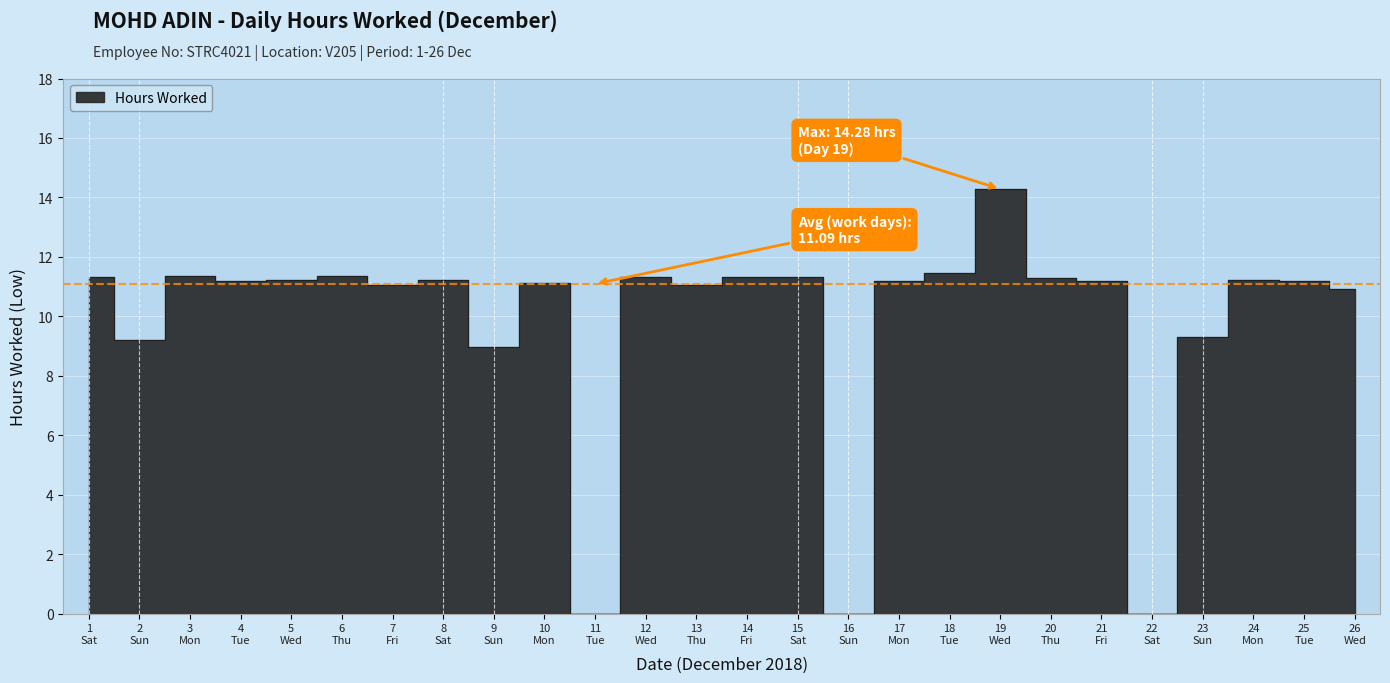

What is the difference between the second highest and second lowest values?

11.5